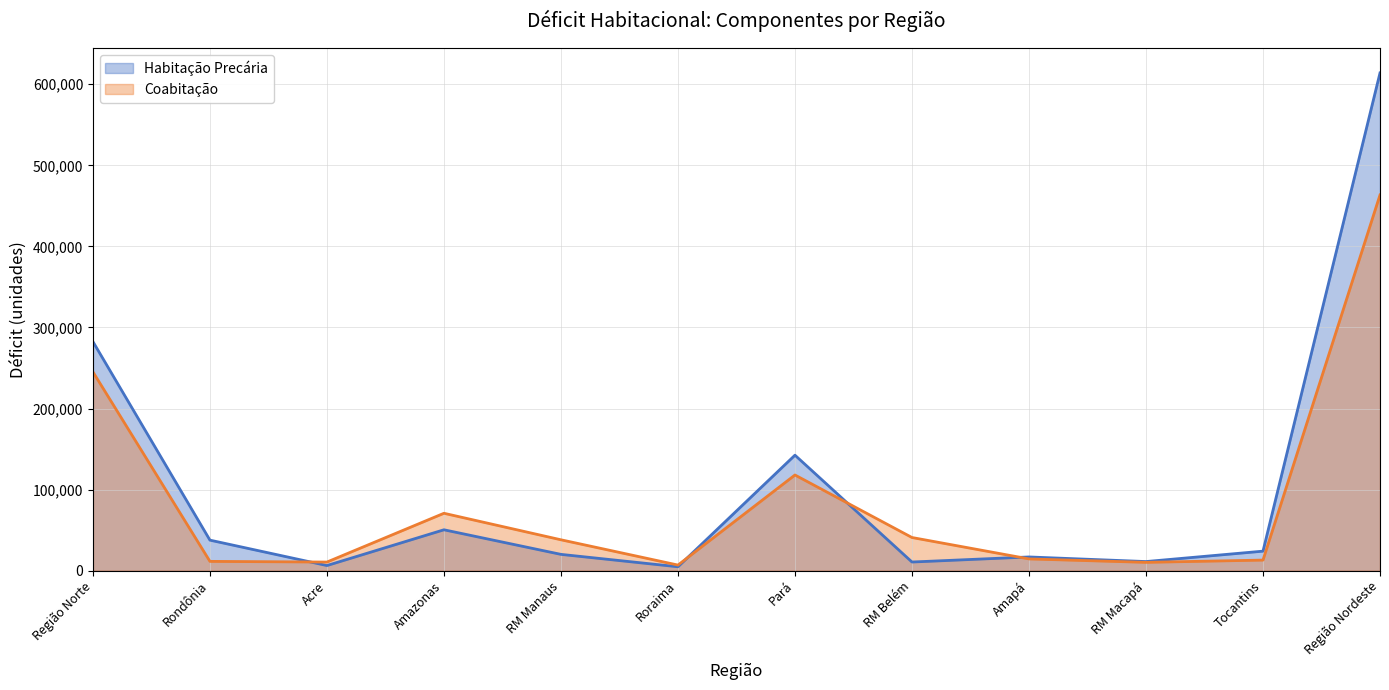

What is the minimum value shown in the chart?

4799.9